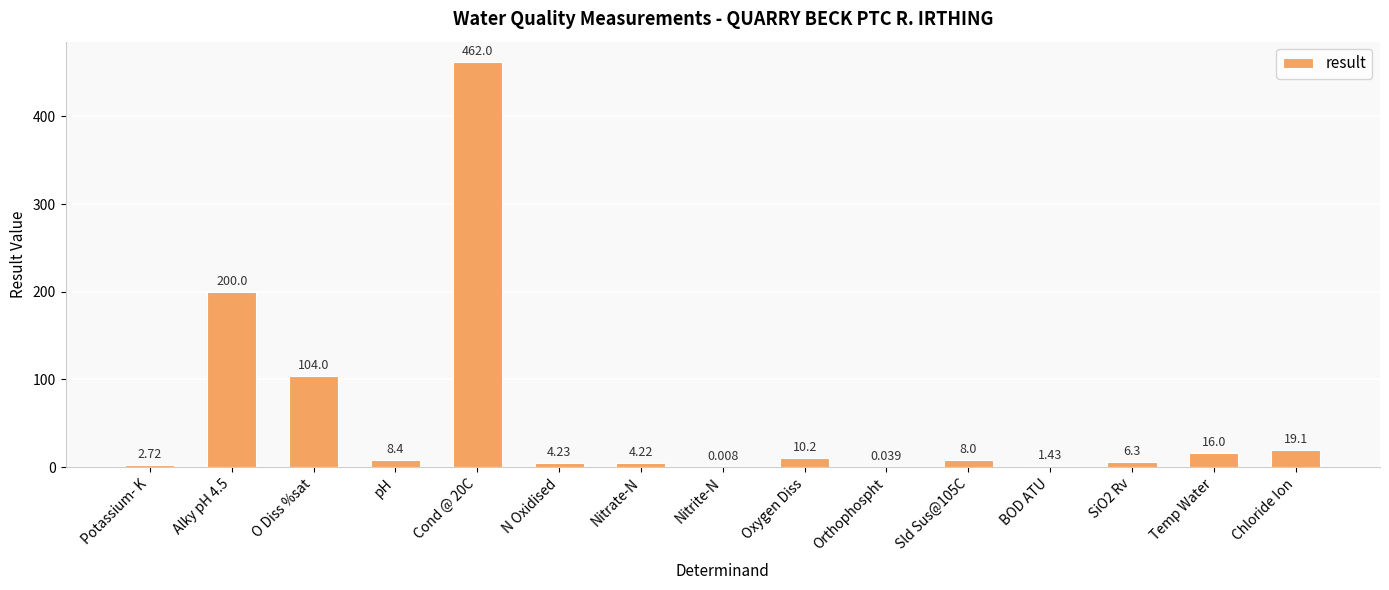

Between O Diss %sat and BOD ATU, which is larger?

O Diss %sat